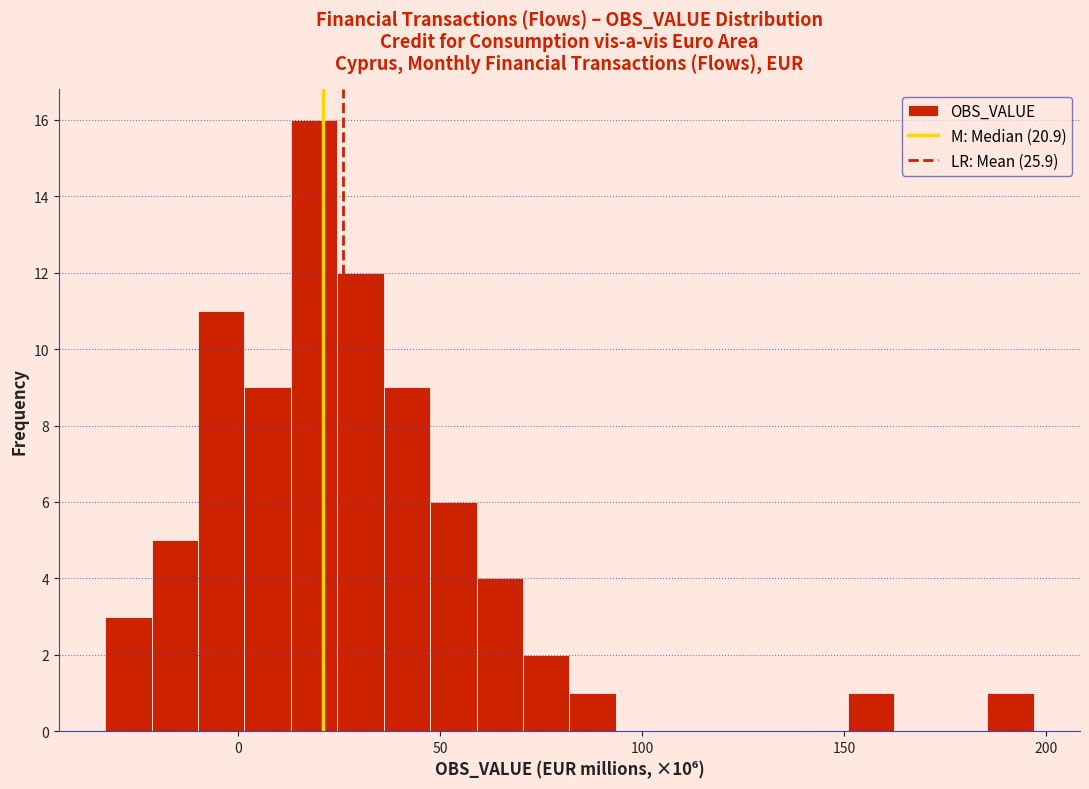

Read against the x-axis, roughly where is the centre of the tallest bar?

20